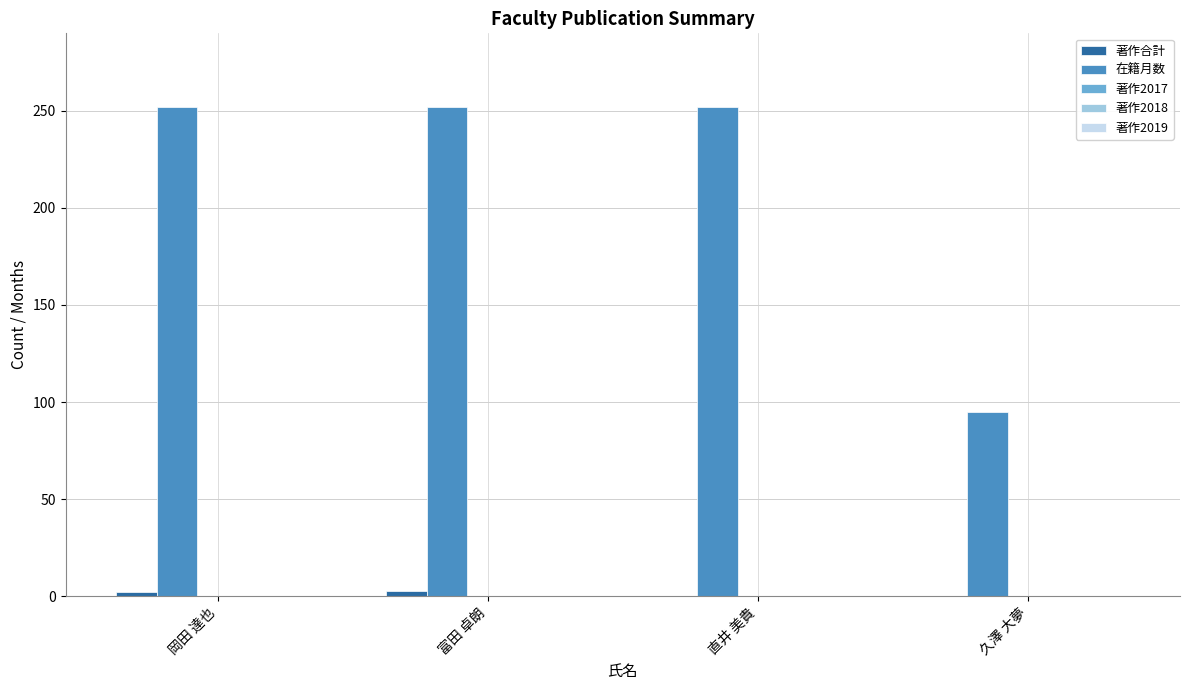

Which series has the largest total across all categories?

在籍月数